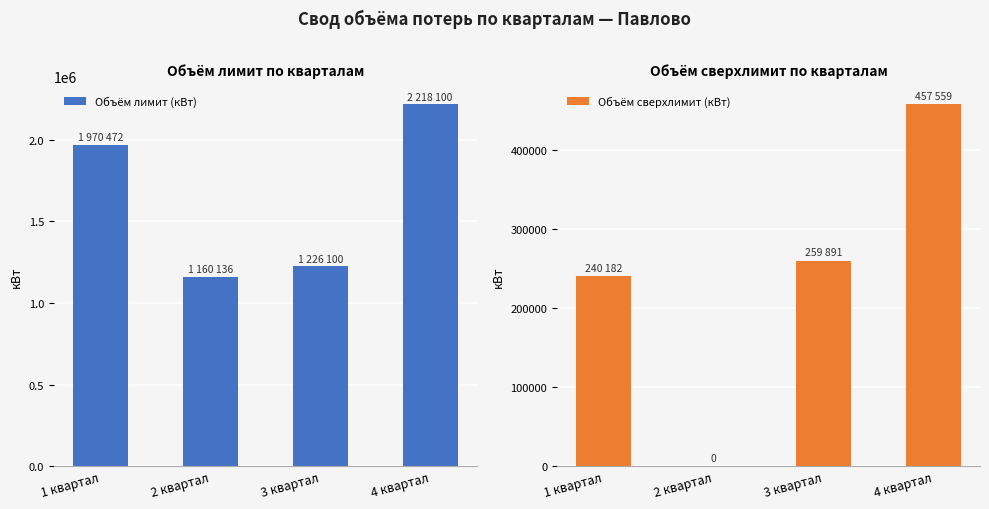

At how many categories does at least one series exceed 873502?

4